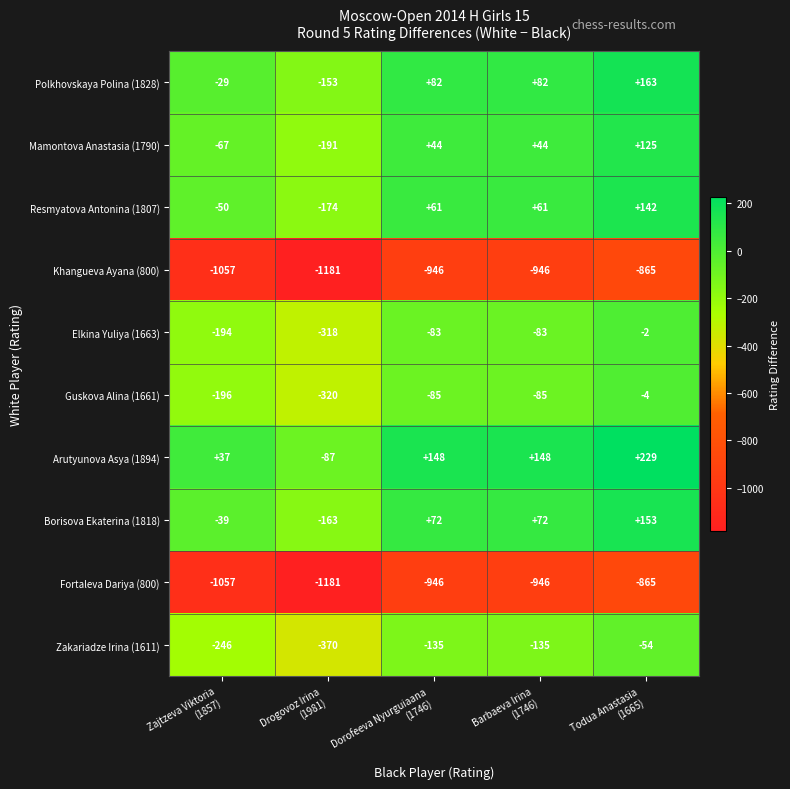

What is the lowest value of the Arutyunova Asya (1894) series?

-87